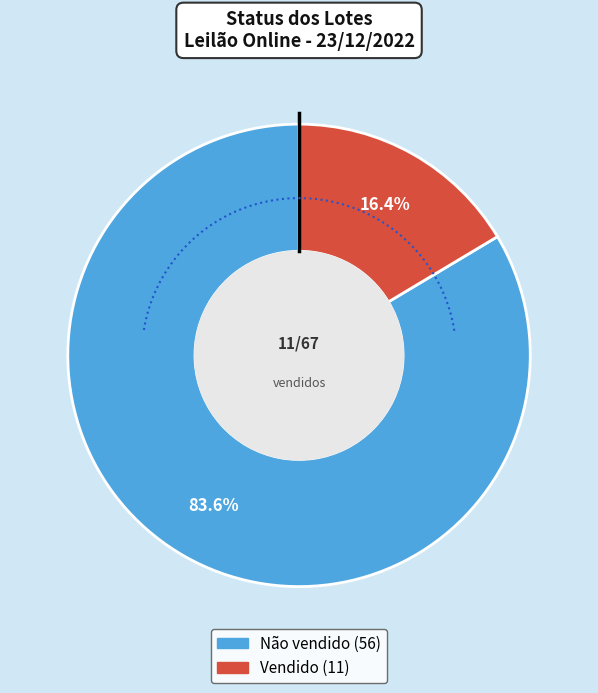

What is the change in value from Não vendido to Vendido?

-45